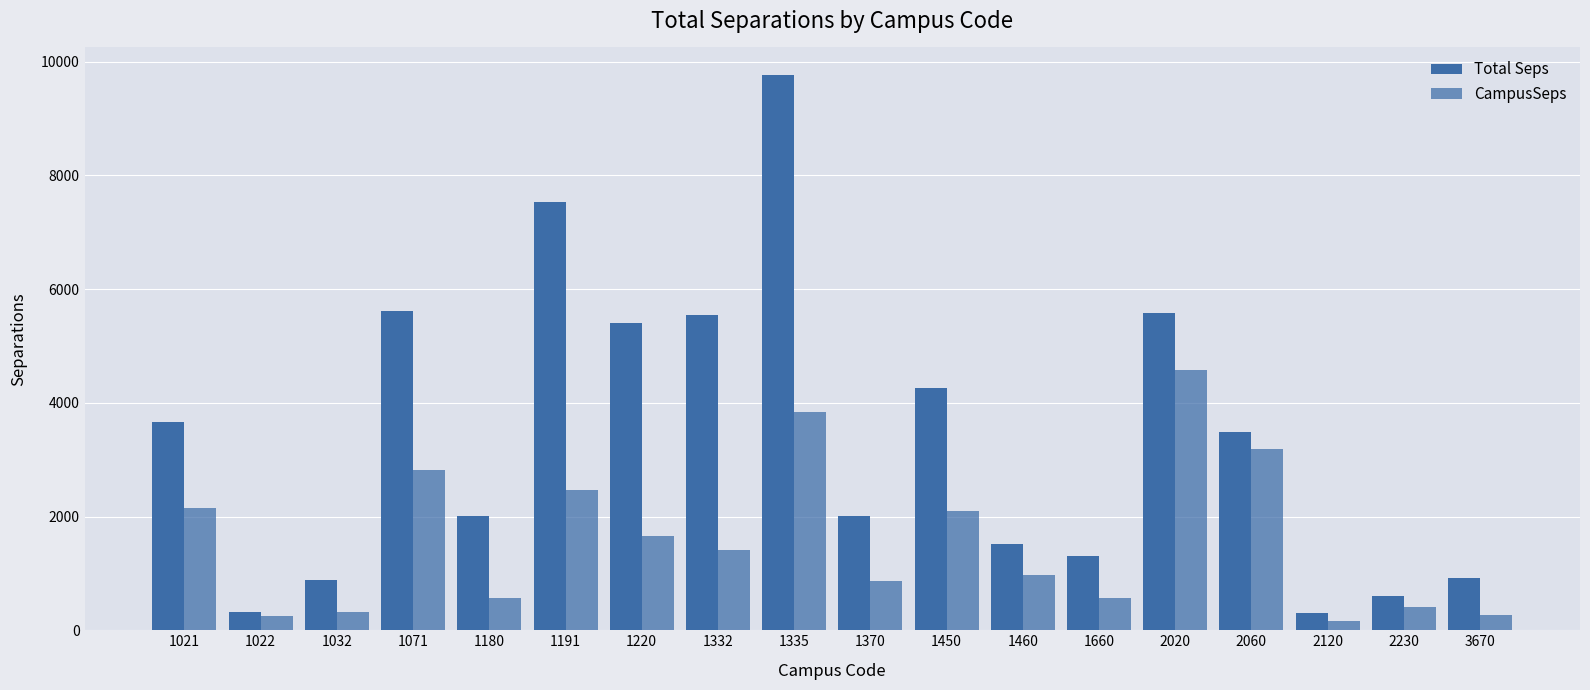

Are the bars grouped side by side (vs. stacked)?

Yes